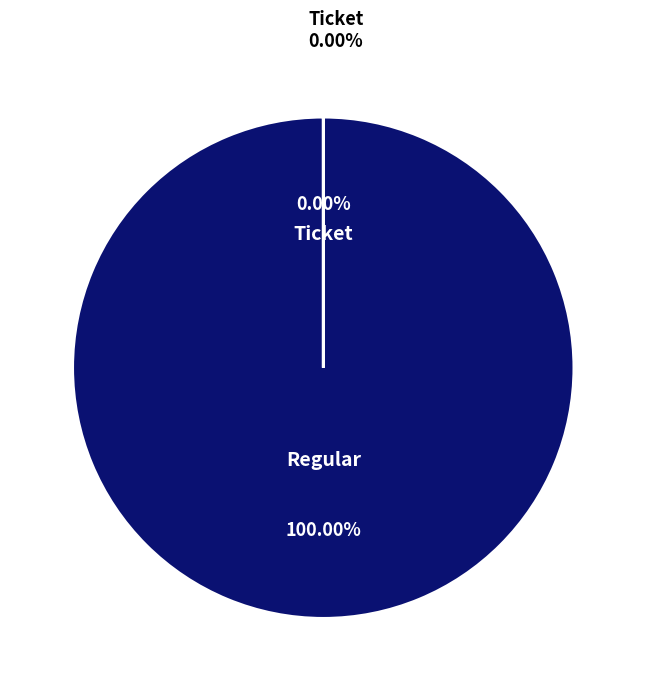

To the nearest percent, what is the difference between the largest and smallest slice percentages?

100%